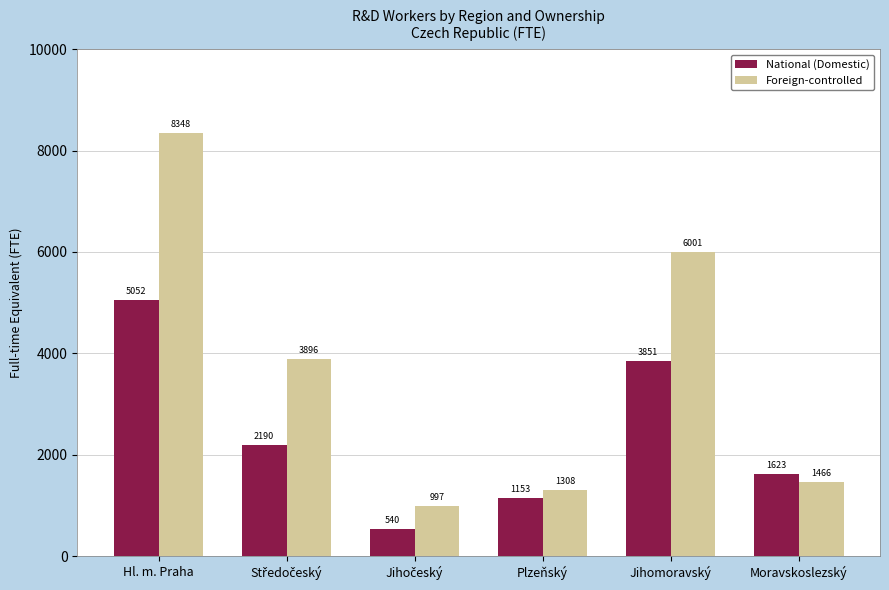

How many bars are there in total?

12